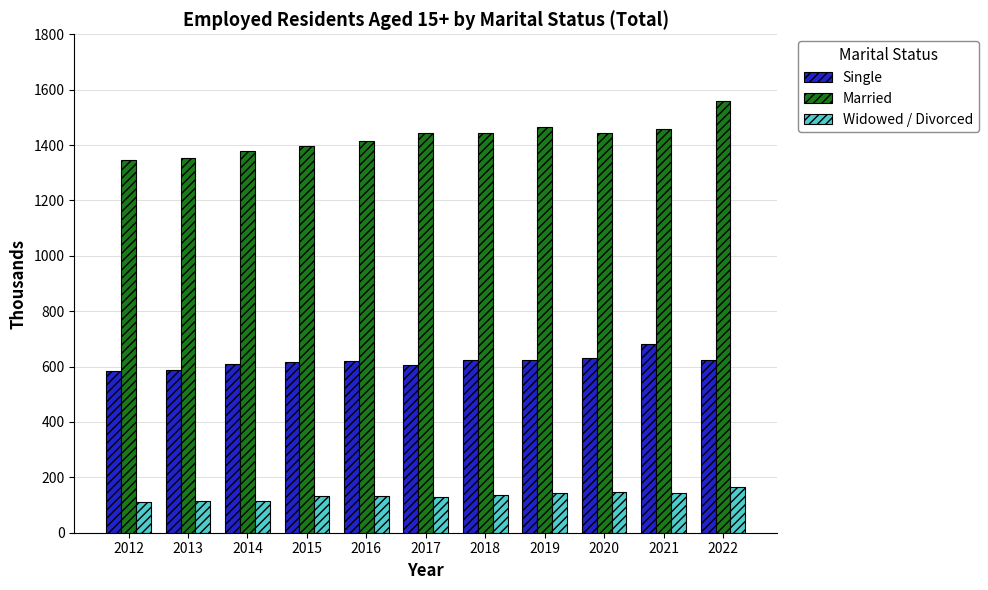

True or false: Widowed / Divorced has a value of 146.7 at 2020.

True